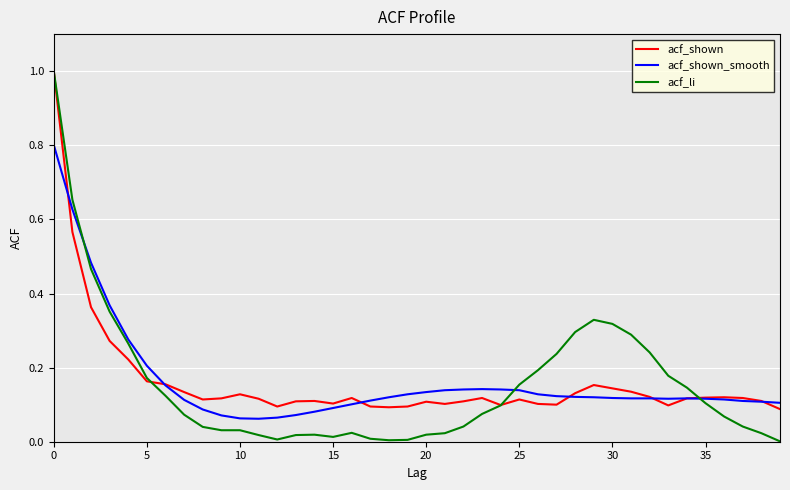

Which series has the widest spread of values?

acf_li